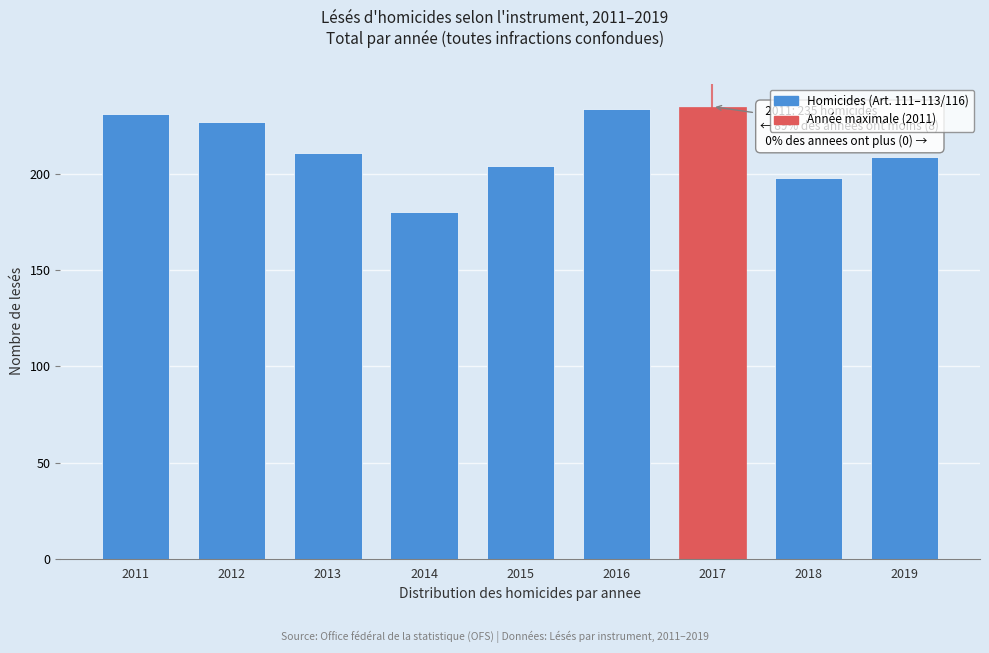

Reading right to left, extract all data points from this chart.

2019=209	2018=198	2017=235	2016=234	2015=204	2014=180	2013=211	2012=227	2011=231